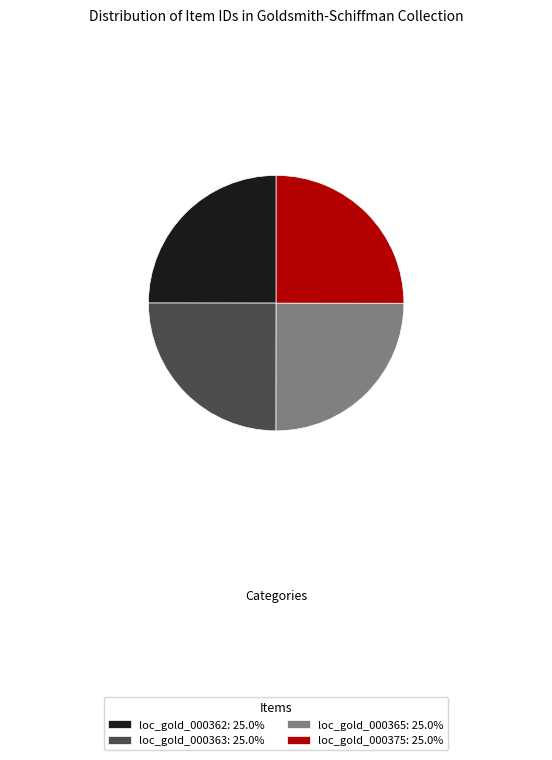

Is there a majority slice in this chart?

No